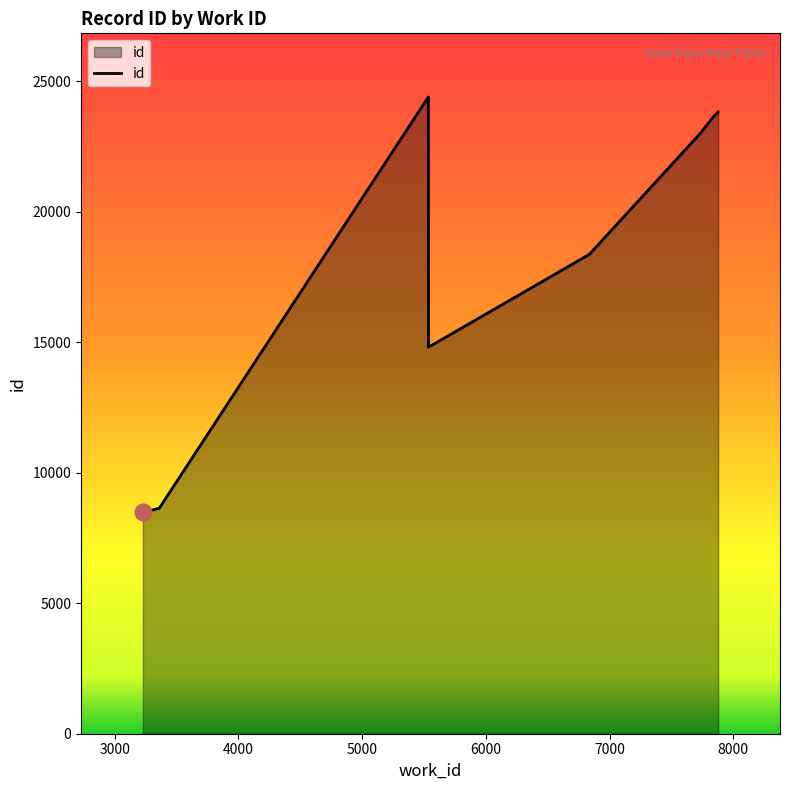

True or false: the data shows 18360 at 6836.

True